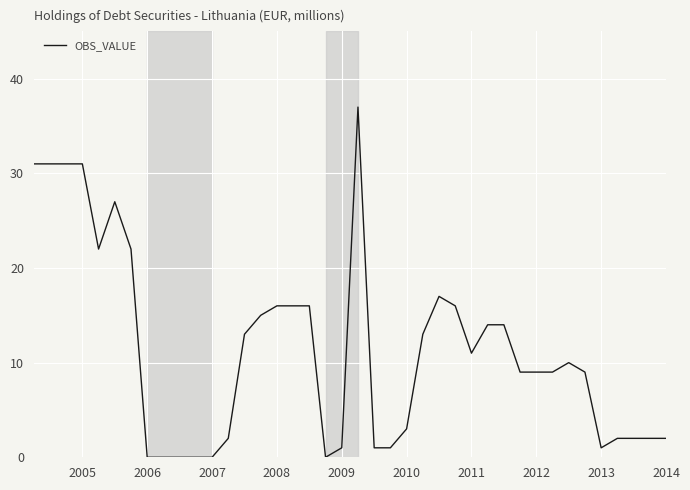

What is the maximum value shown in the chart?

37